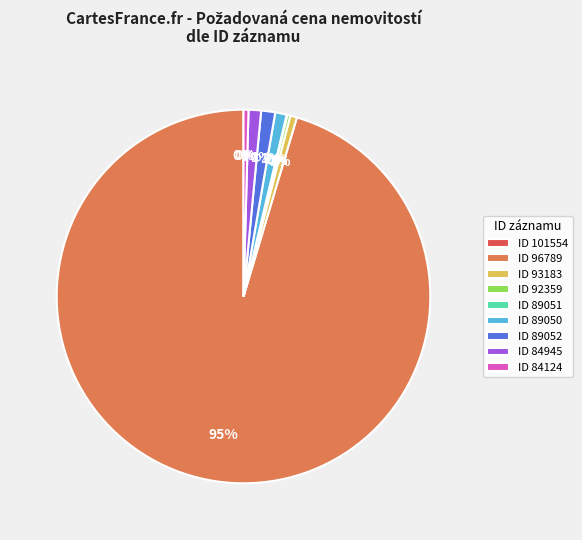

Is it true that ID 89050 is 1% of the pie?

True